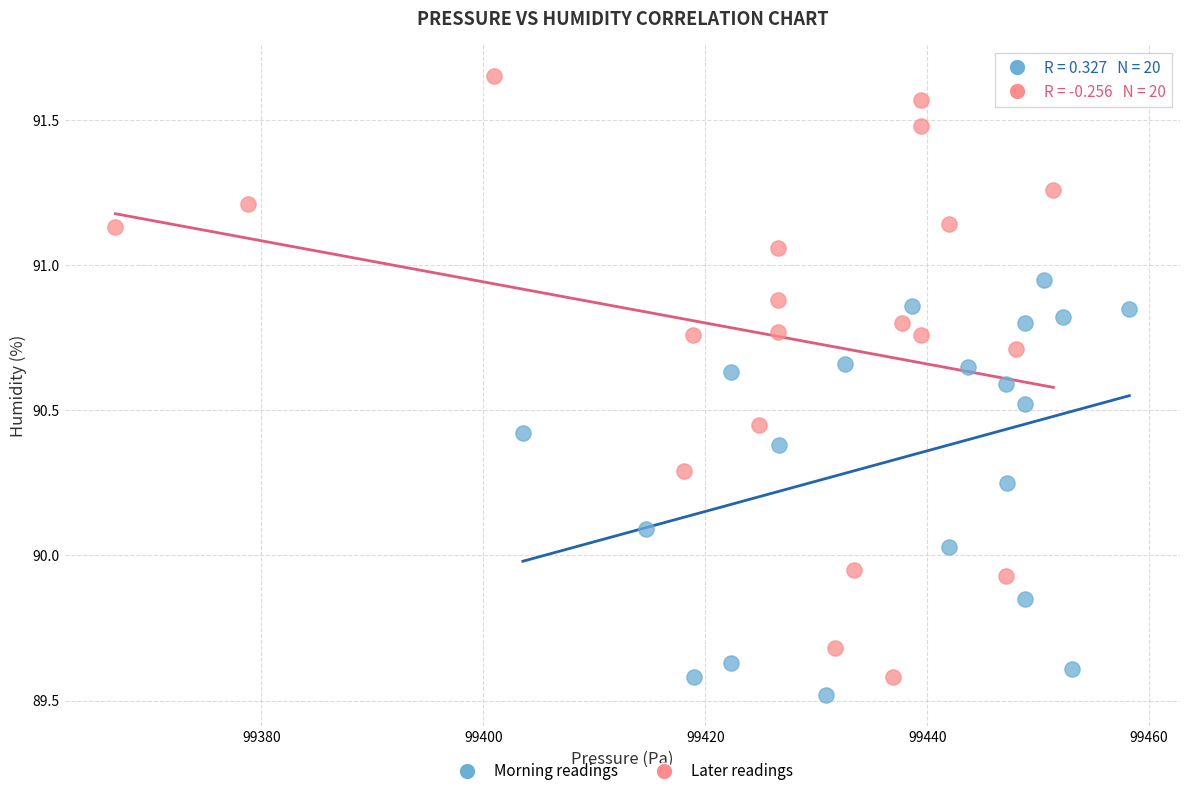

Which series reaches the maximum Y coordinate?

Later readings